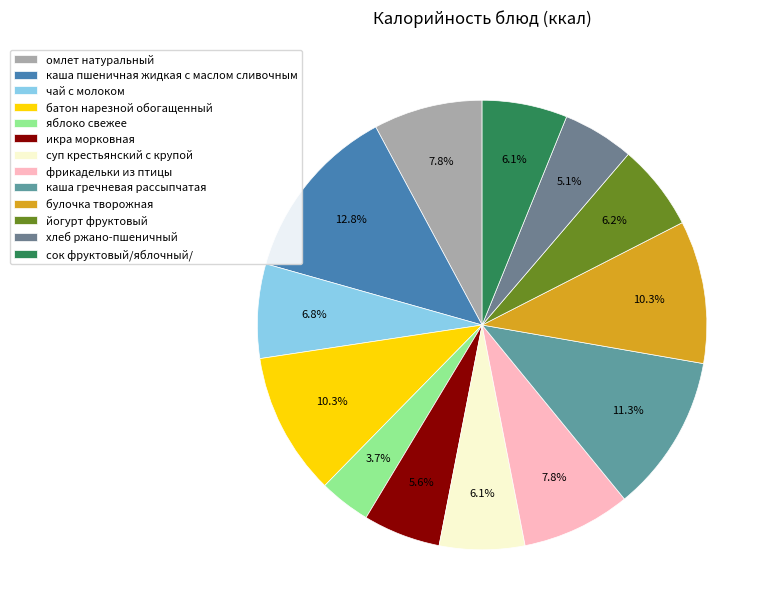

What is the ratio of the value at булочка творожная to the value at суп крестьянский с крупой?

1.7